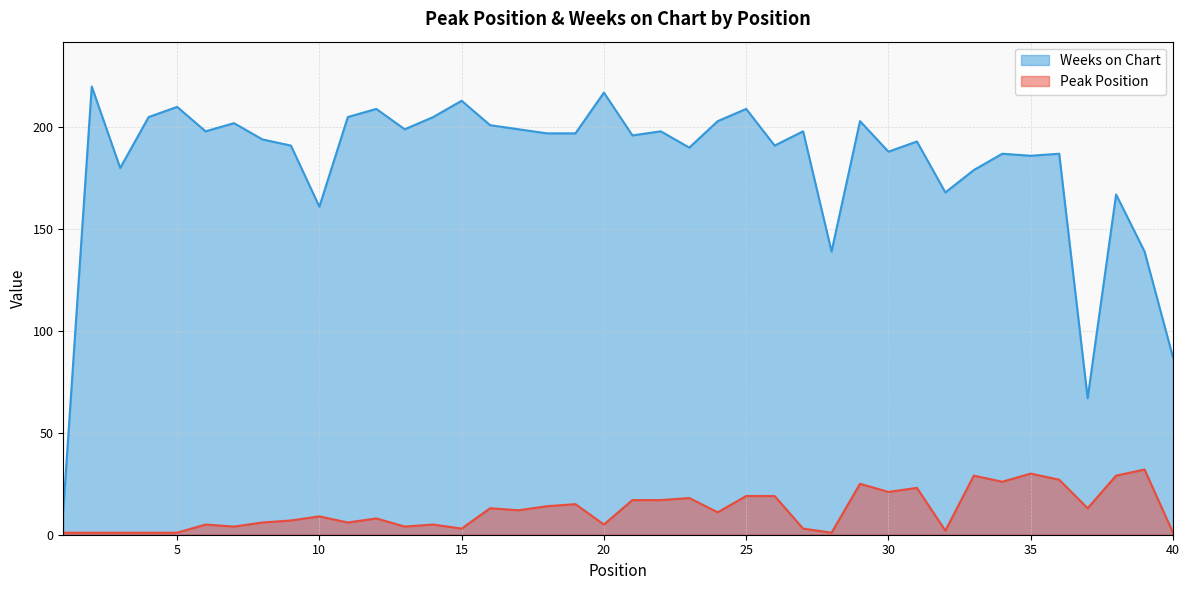

Count the number of data series in this chart.

2